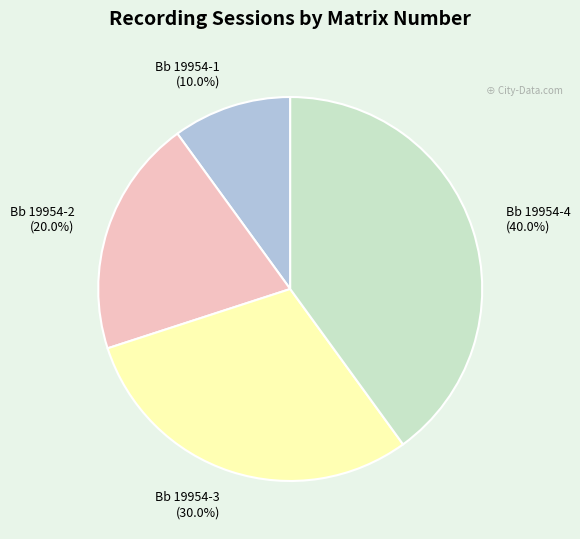

Is Bb 19954-4 the majority of the pie?

No